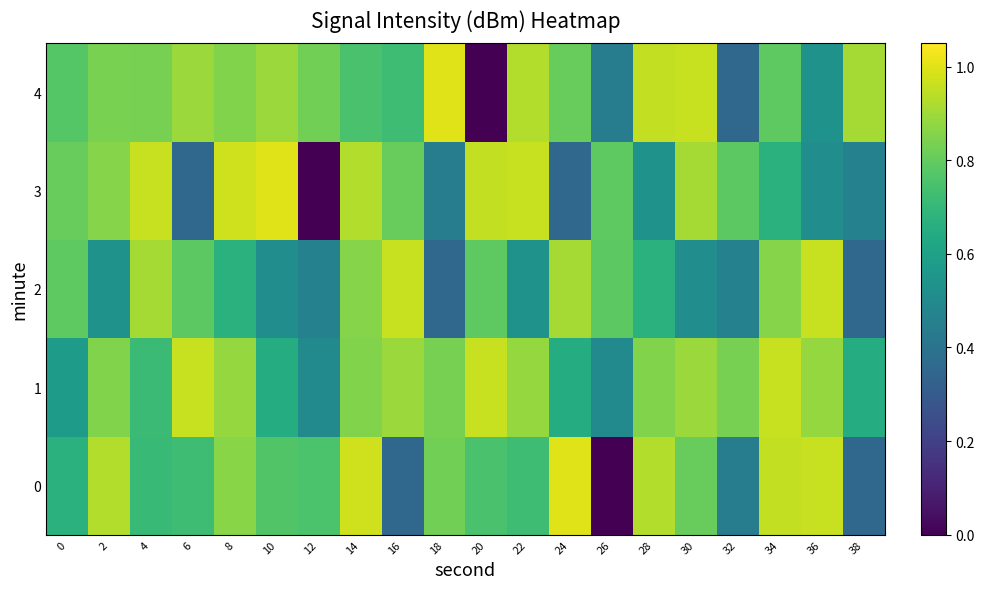

Reading right to left, what are all the values shown in this chart?

0: 38=0.4	36=1.0	34=1.0	32=0.4	30=0.8	28=0.9	26=0.0	24=1.0	22=0.7	20=0.8	18=0.8	16=0.4	14=1.0	12=0.8	10=0.8	8=0.9	6=0.7	4=0.7	2=0.9	0=0.7
1: 38=0.7	36=0.9	34=1.0	32=0.8	30=0.9	28=0.8	26=0.5	24=0.7	22=0.9	20=1.0	18=0.8	16=0.9	14=0.8	12=0.5	10=0.7	8=0.9	6=1.0	4=0.7	2=0.9	0=0.6
2: 38=0.4	36=1.0	34=0.9	32=0.5	30=0.5	28=0.7	26=0.8	24=0.9	22=0.5	20=0.8	18=0.4	16=1.0	14=0.9	12=0.5	10=0.5	8=0.7	6=0.8	4=0.9	2=0.5	0=0.8
3: 38=0.5	36=0.5	34=0.7	32=0.8	30=0.9	28=0.5	26=0.8	24=0.4	22=1.0	20=1.0	18=0.4	16=0.8	14=0.9	12=0.0	10=1.0	8=1.0	6=0.4	4=1.0	2=0.9	0=0.8
4: 38=0.9	36=0.5	34=0.8	32=0.4	30=1.0	28=1.0	26=0.4	24=0.8	22=0.9	20=0.0	18=1.0	16=0.7	14=0.8	12=0.8	10=0.9	8=0.8	6=0.9	4=0.8	2=0.8	0=0.8